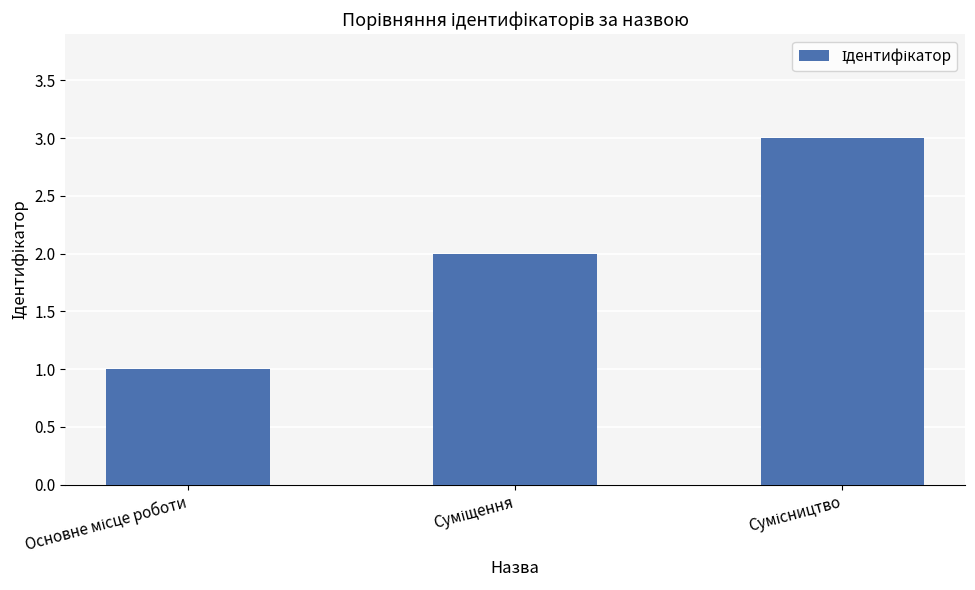

What is the maximum value shown in the chart?

3